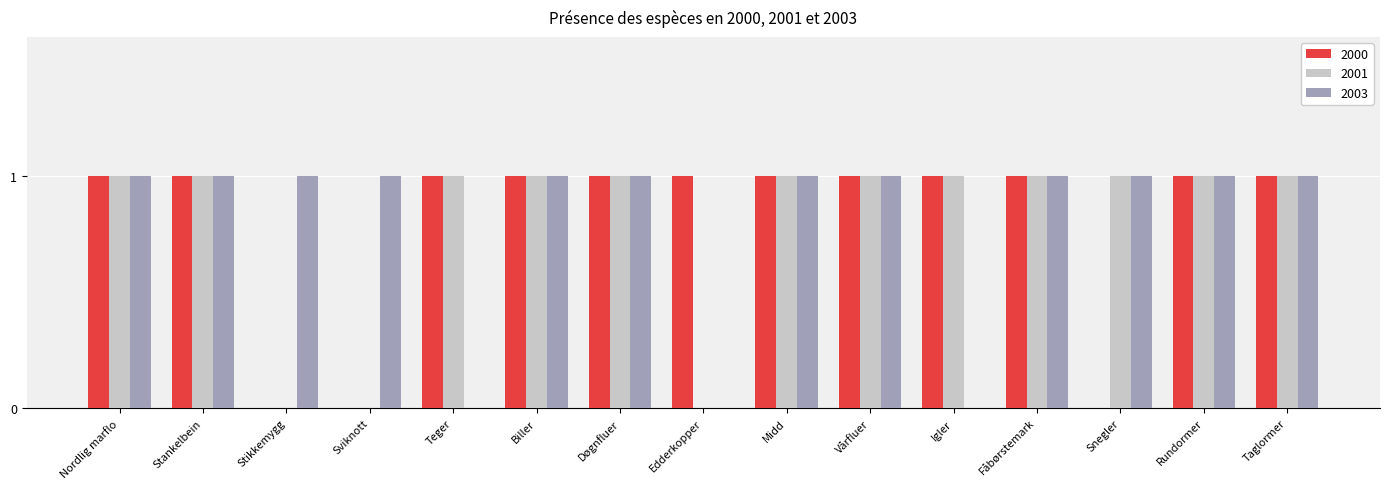

Reading right to left, list all the values displayed in this chart.

2000: 1	1	0	1	1	1	1	1	1	1	1	0	0	1	1
2001: 1	1	1	1	1	1	1	0	1	1	1	0	0	1	1
2003: 1	1	1	1	0	1	1	0	1	1	0	1	1	1	1